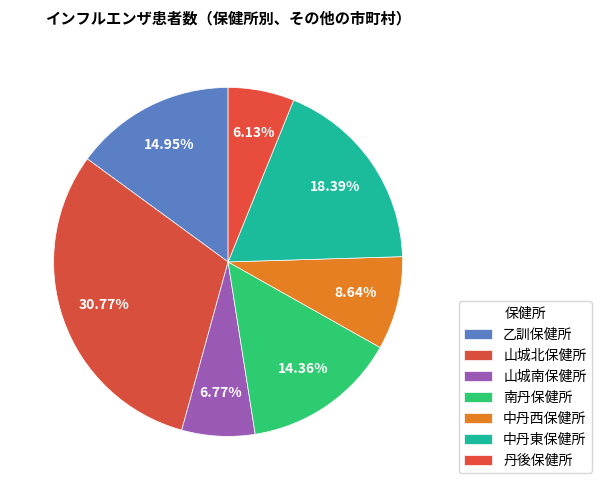

How many slices are in this pie chart?

7